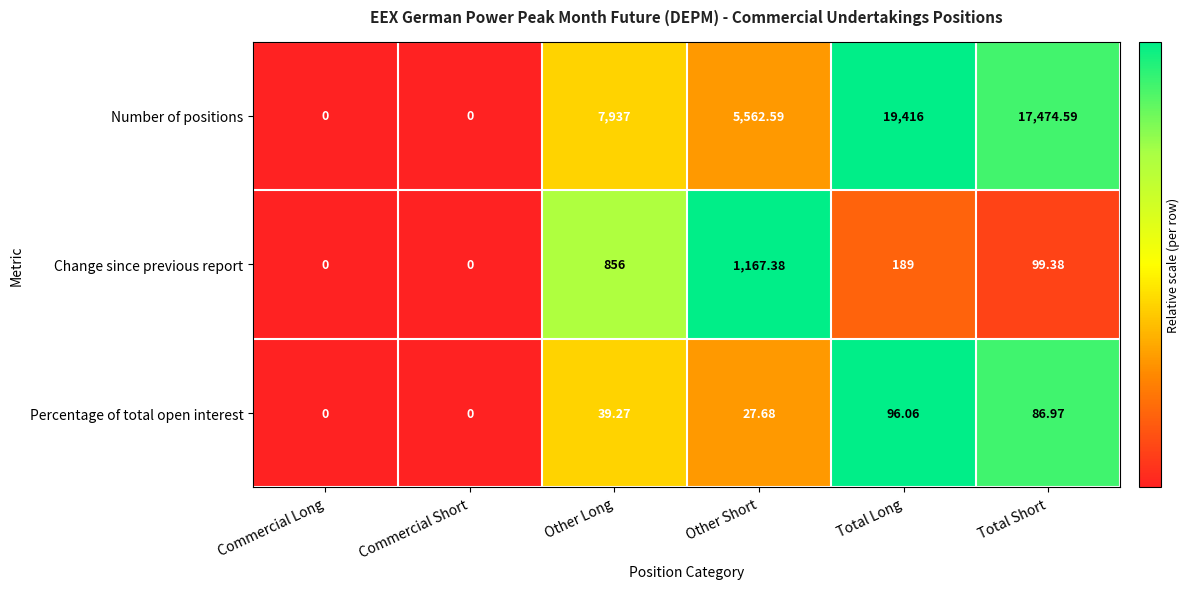

List the series in order of their peak value, lowest first.

Percentage of total open interest, Change since previous report, Number of positions